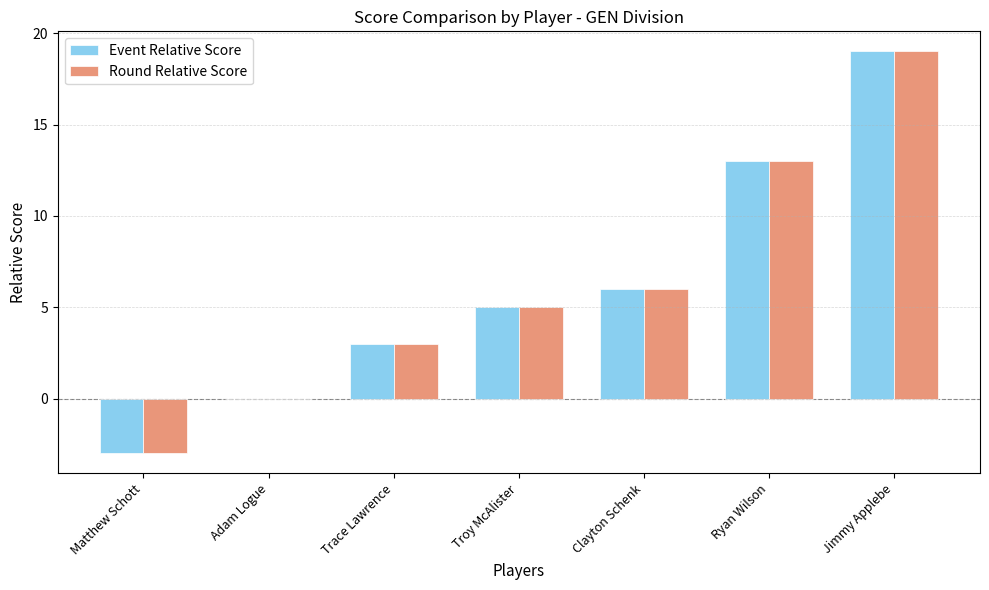

What is the sum of the Event Relative Score values at Matthew Schott and Clayton Schenk?

3